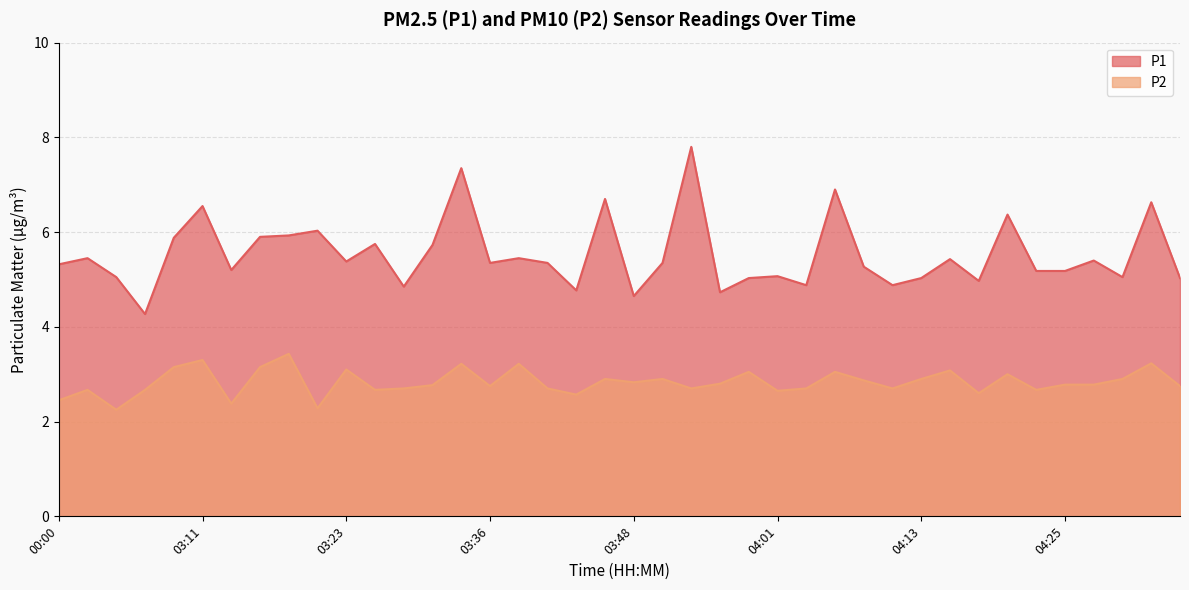

Which has a higher value, 04:08 or 04:20?

04:20